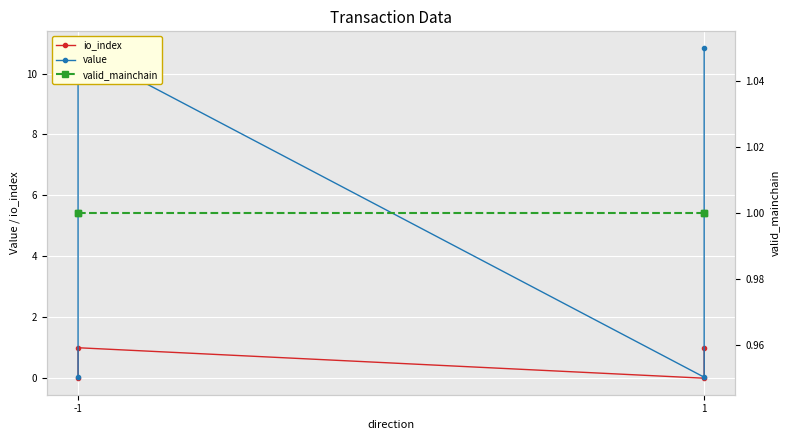

Which series changed the most between 2 and 3?

value